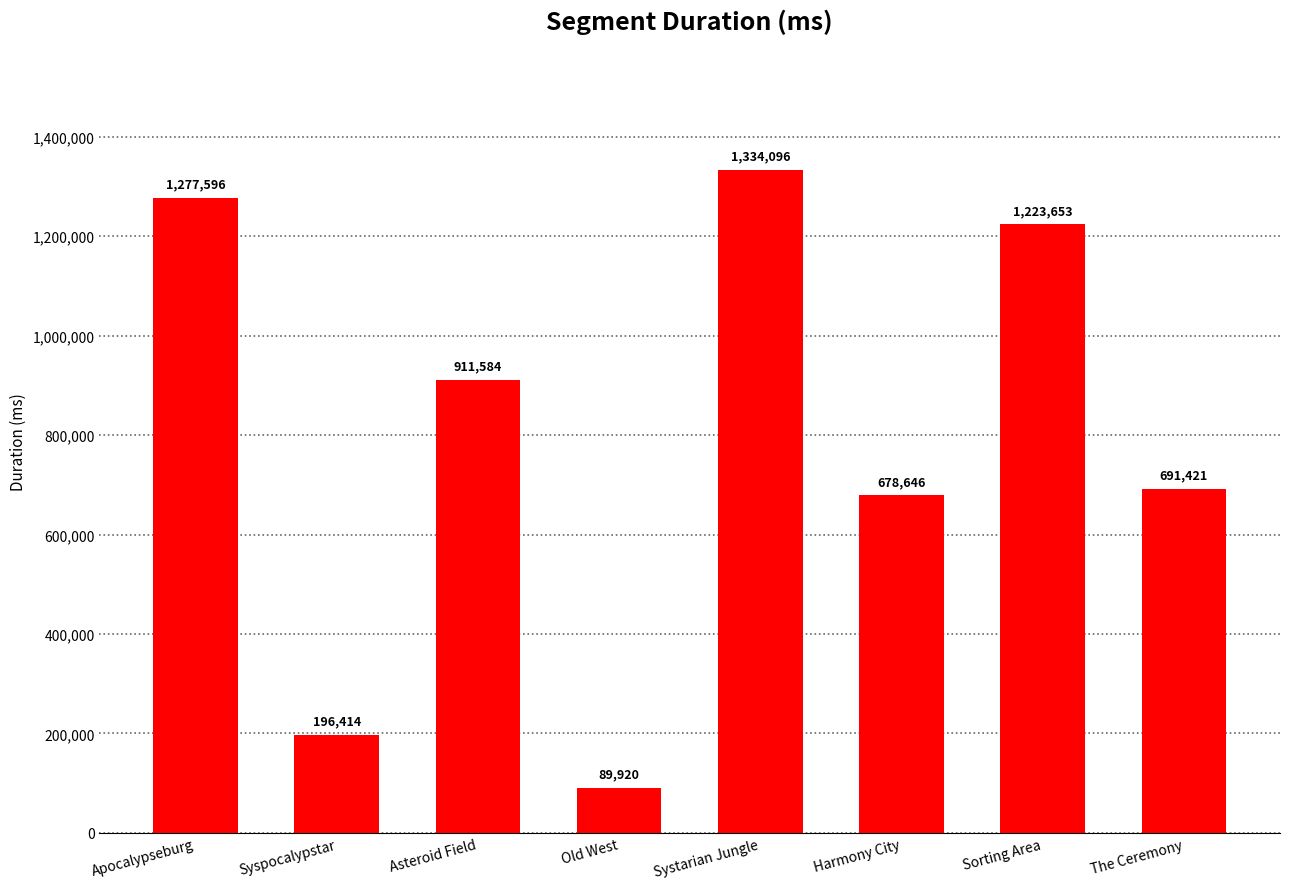

What is the label of the 1st bar from the right?

The Ceremony